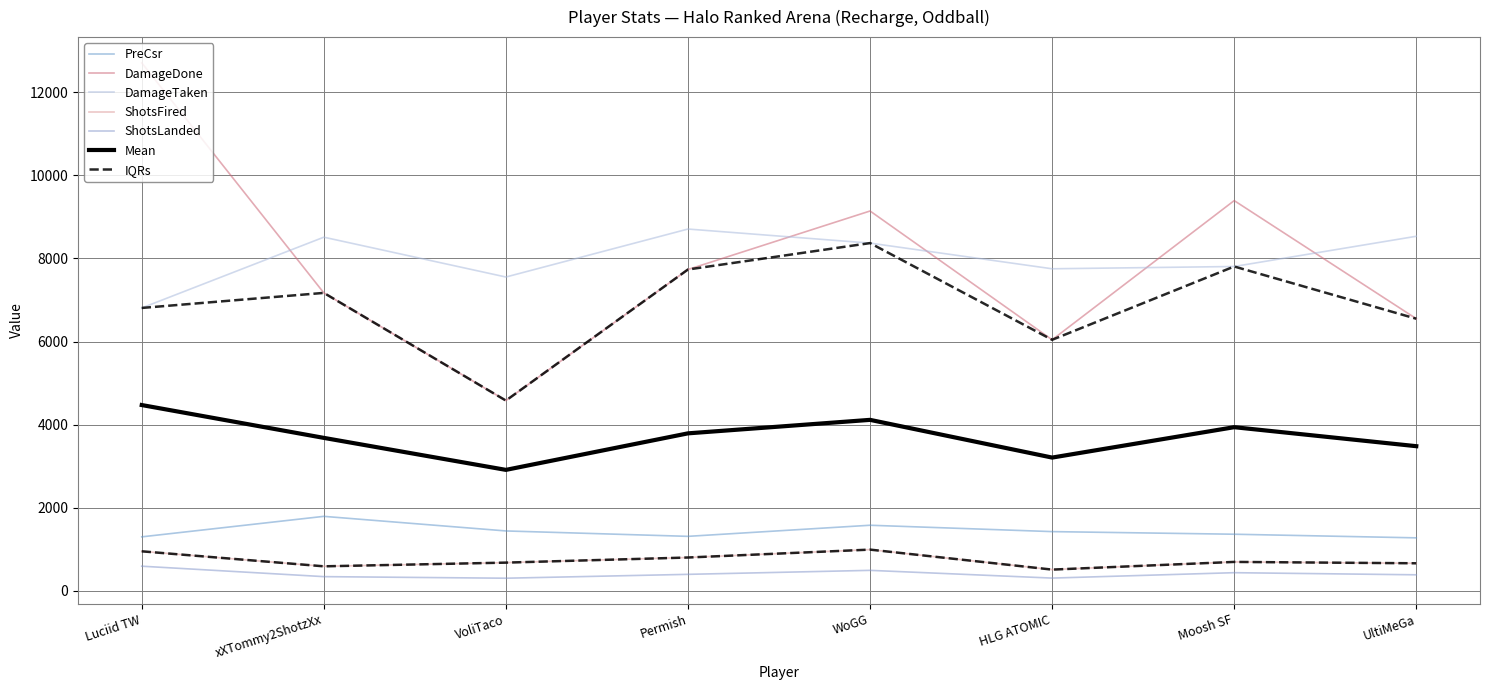

At which label is DamageTaken closest to 7757?

HLG ATOMIC